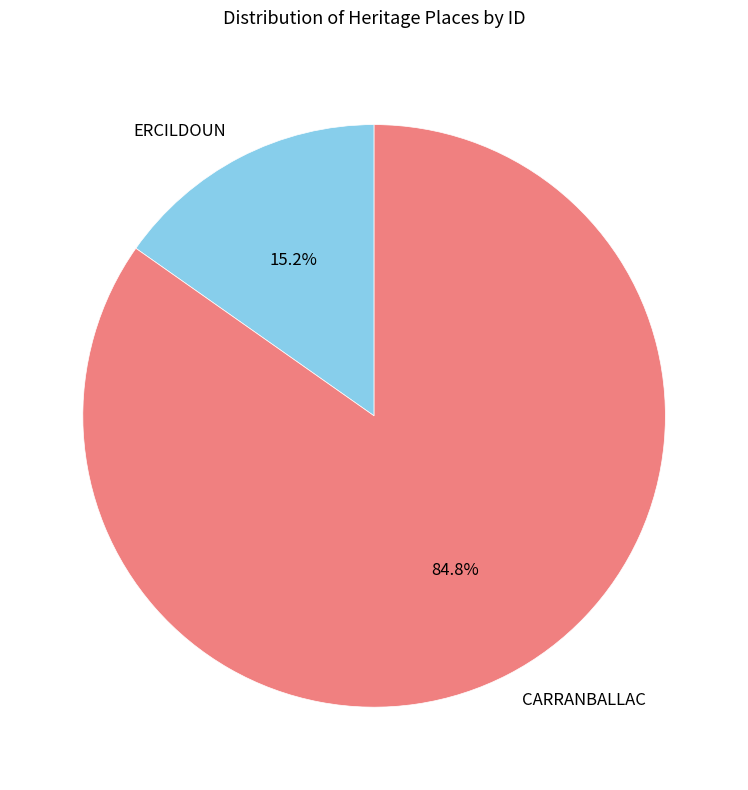

What percentage is the CARRANBALLAC slice, to the nearest percent?

85%